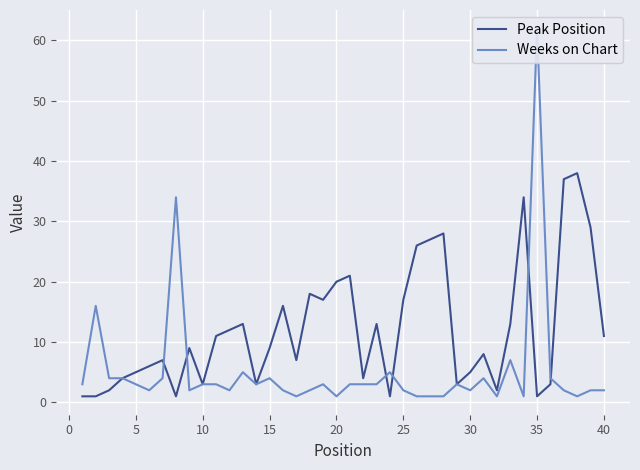

How many times do Peak Position and Weeks on Chart cross each other?

6